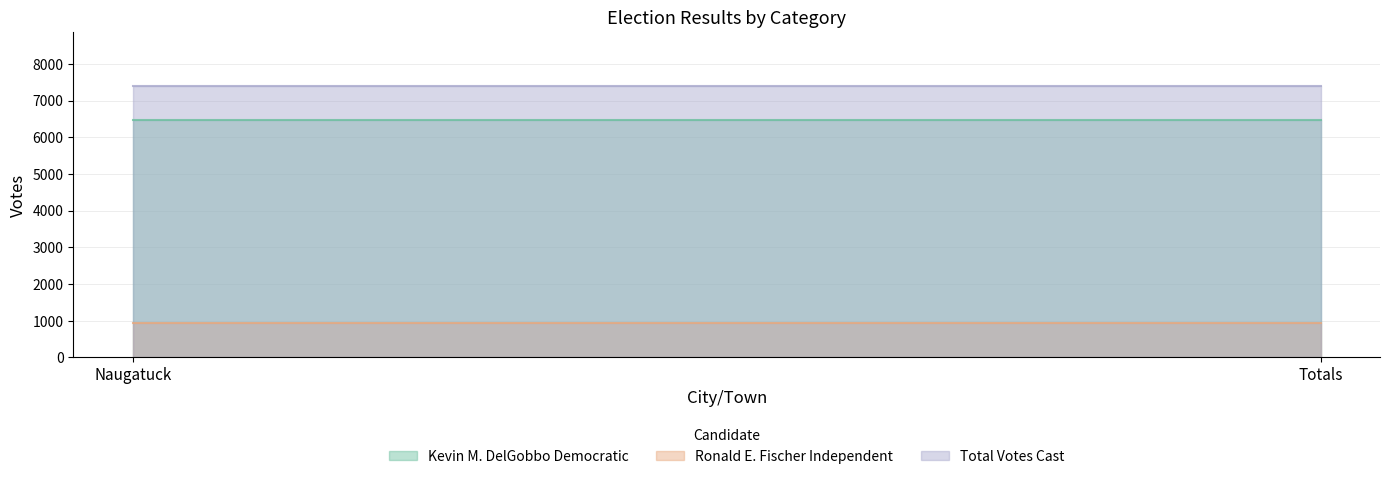

What is the minimum value for Total Votes Cast?

7390